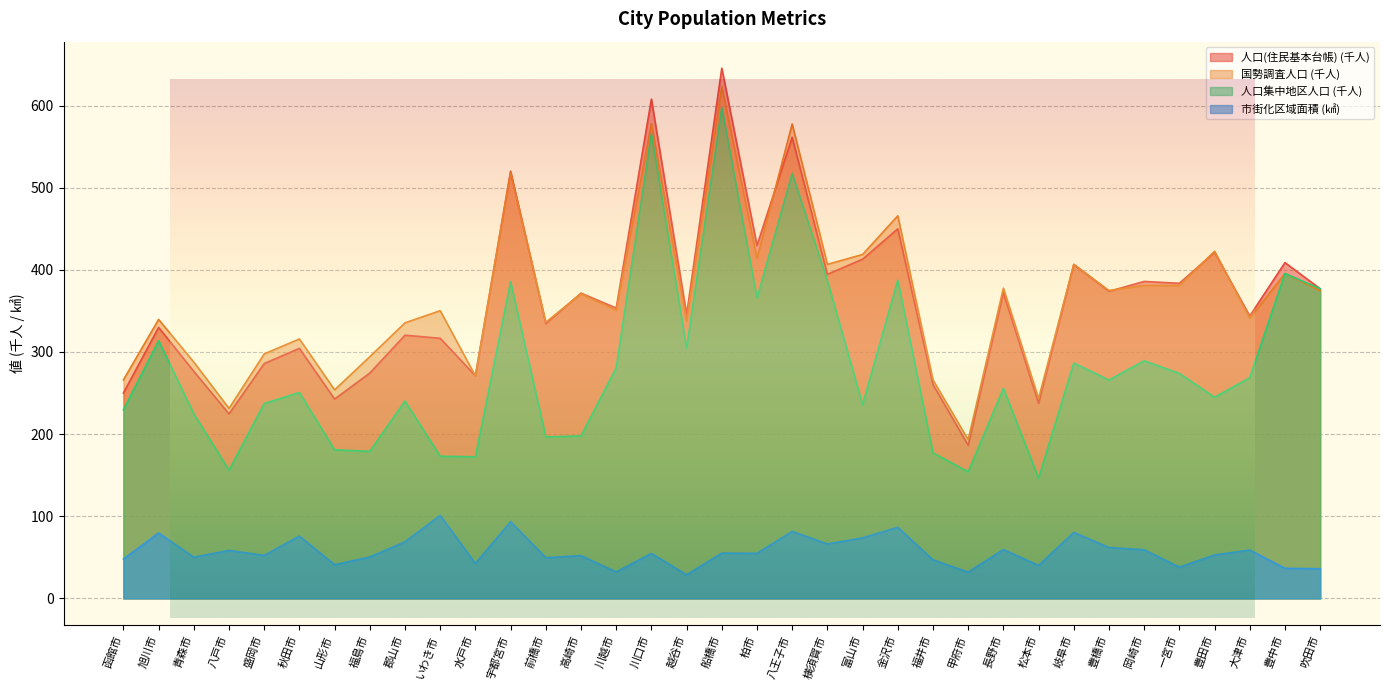

Which category has the highest value in the 市街化区域面積 series?

いわき市